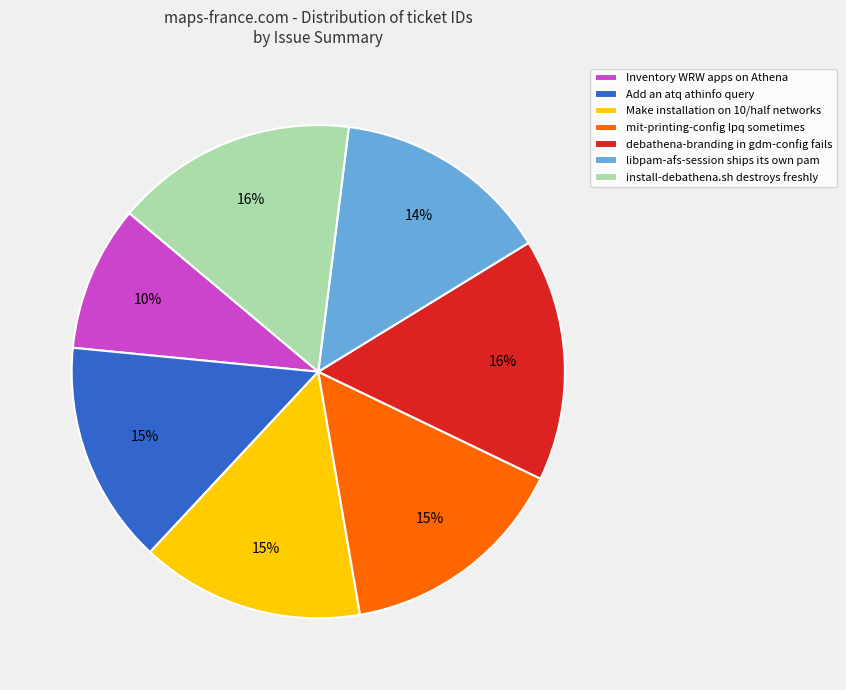

Approximately how many times larger is the value at Add an atq athinfo query compared to Make installation on 10/half networks?

1.0